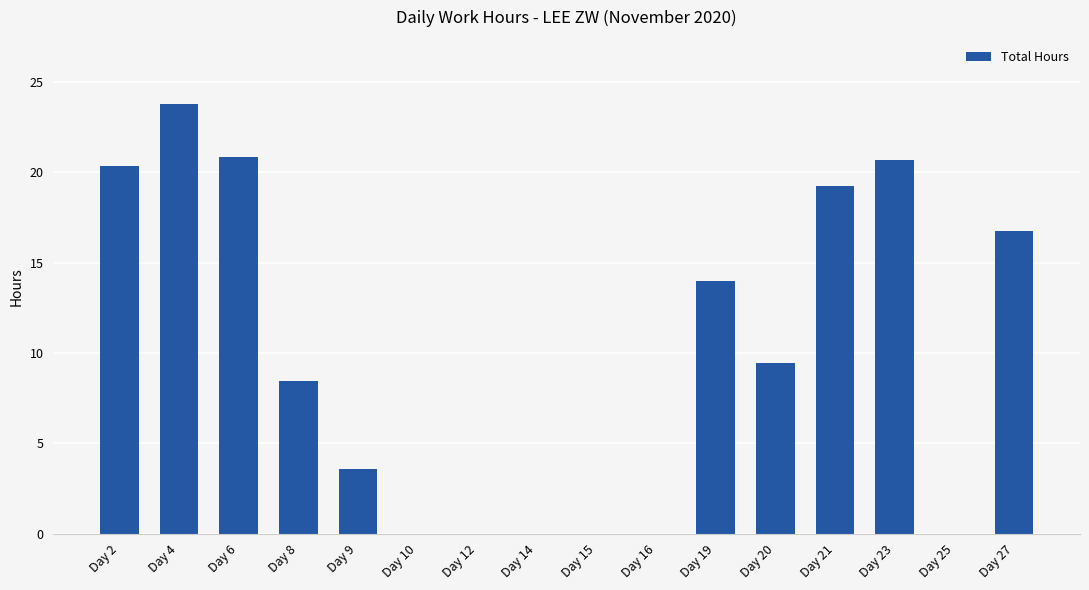

Where is the data nearest to the value 11?

Day 20